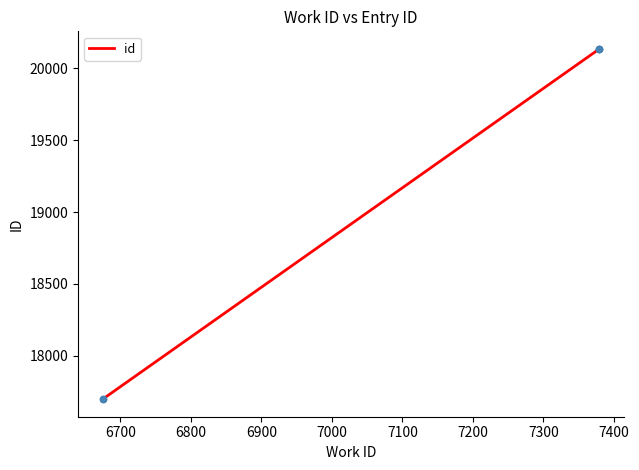

Which has a higher value, 6900 or 6700?

6900